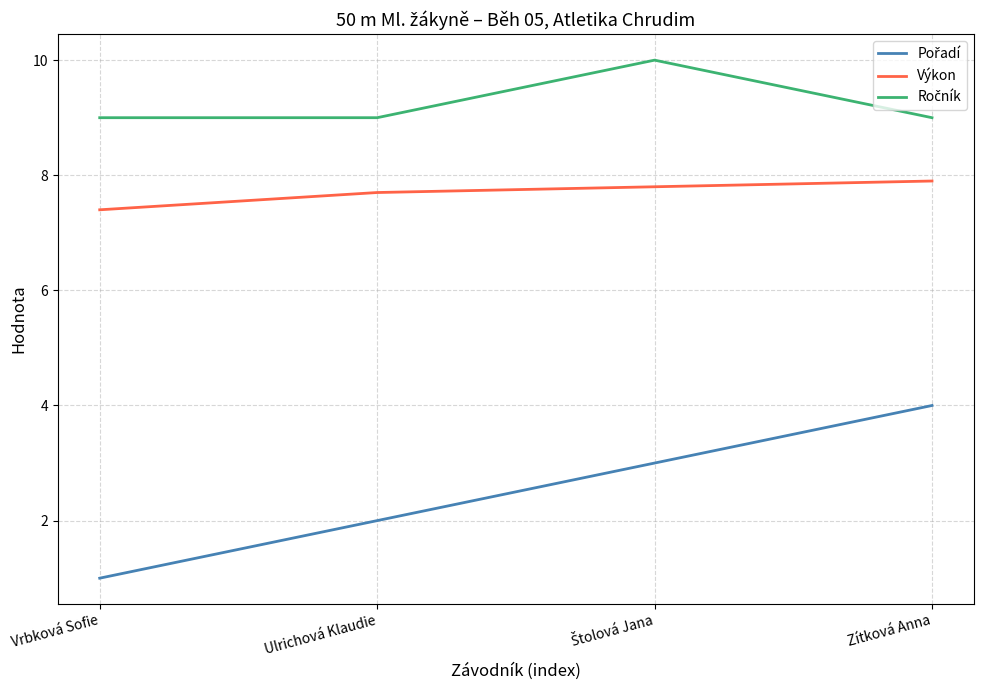

What is the total value across all series at Vrbková Sofie?

17.4